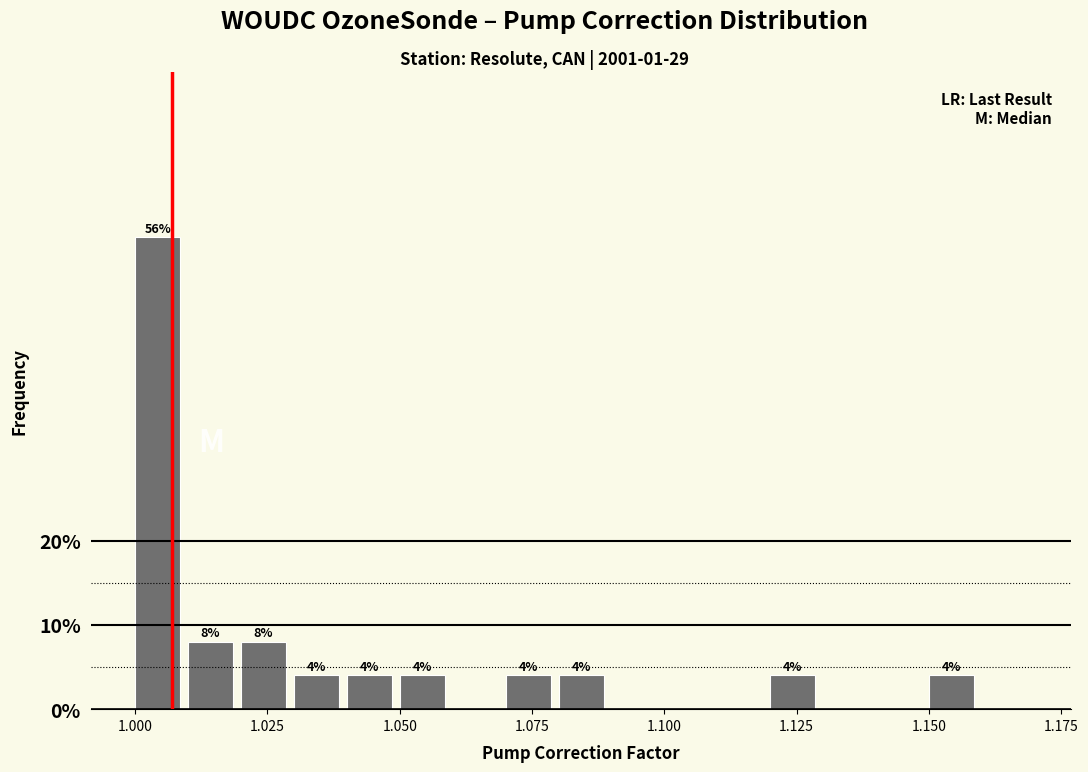

Around what value on the x-axis is the tallest bar? Give the approximate position of its centre, as read against the axis.

1.005